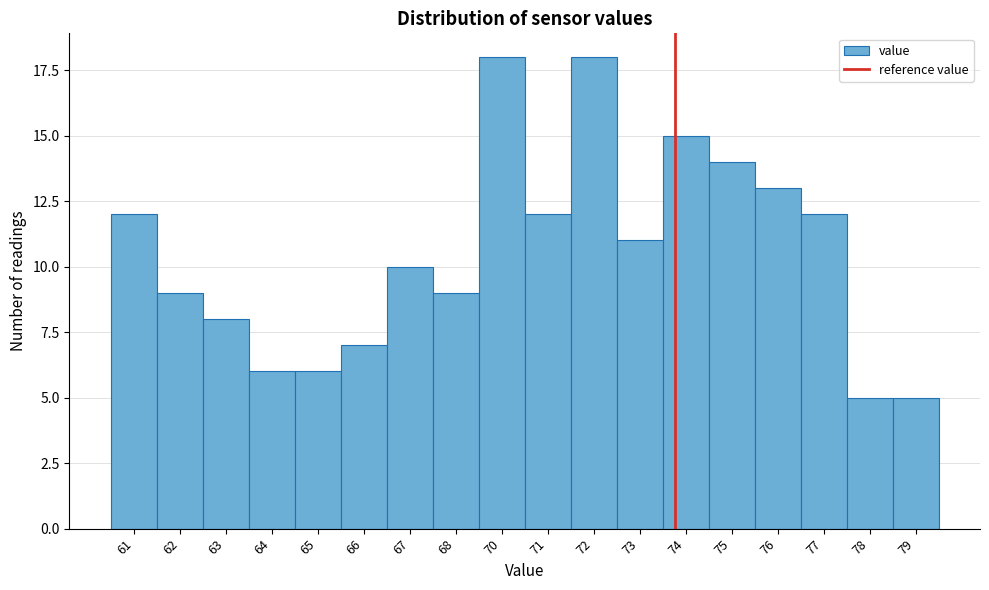

Reading left to right, extract all data points from this chart.

61=12	62=9	63=8	64=6	65=6	66=7	67=10	68=9	70=18	71=12	72=18	73=11	74=15	75=14	76=13	77=12	78=5	79=5